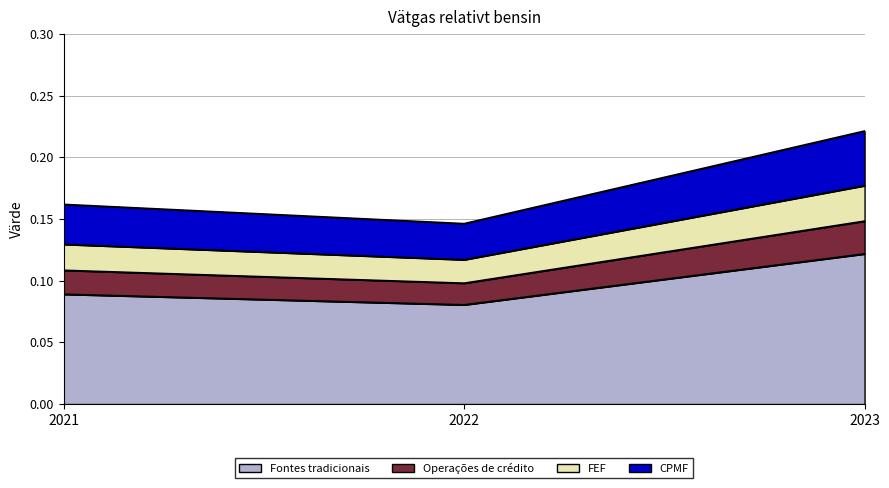

What is the total value across all series at 2022?

0.1